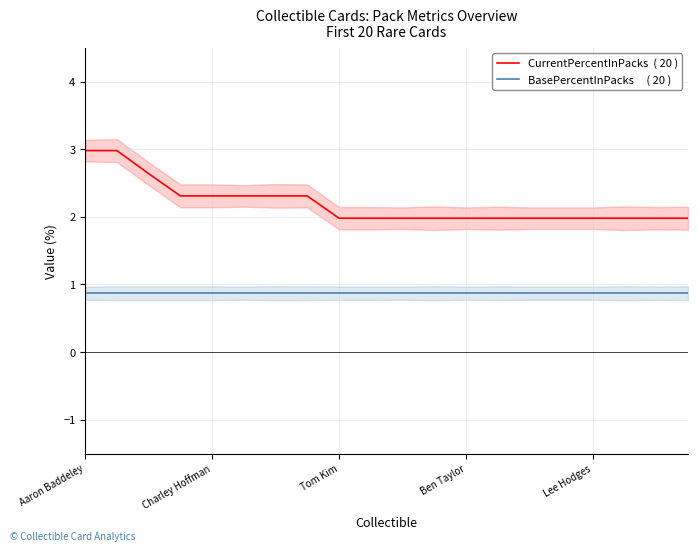

What is the sum of all BasePercentInPacks     ( 20 ) values?

17.4